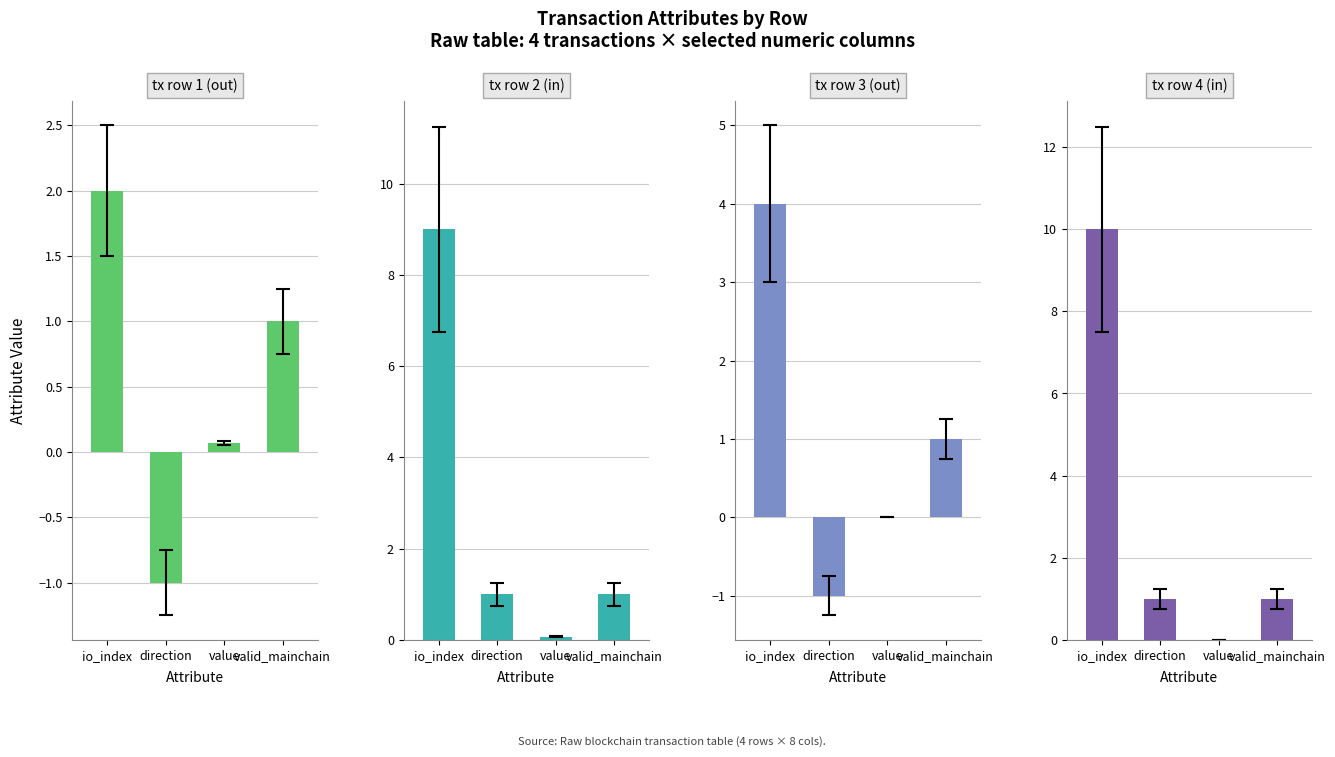

Which series has the widest spread of values?

tx row 4 (in)